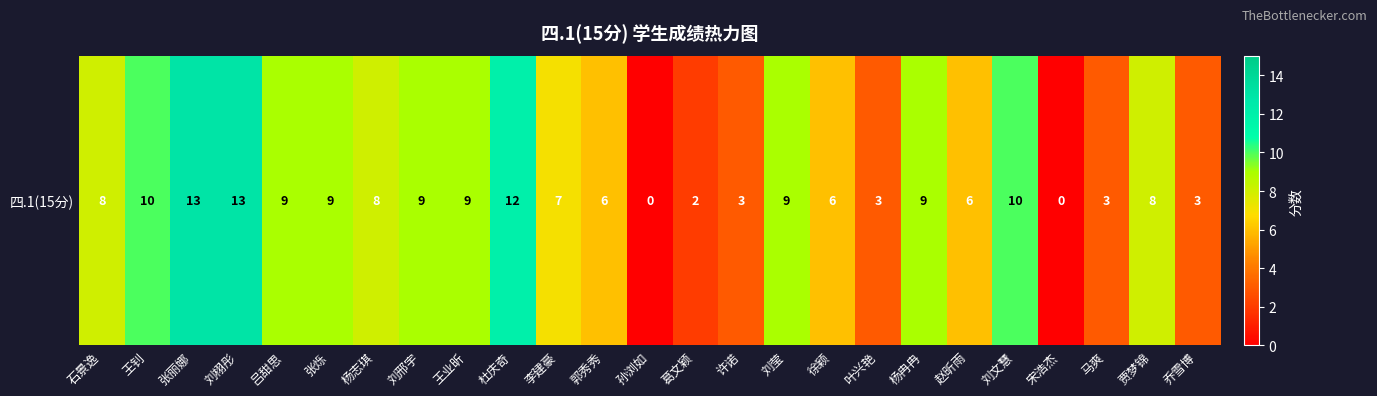

Rank the categories by value from lowest to highest.

孙浏如, 宋浩杰, 葛文颖, 许诺, 叶兴艳, 马爽, 乔雪博, 郭秀秀, 徐颖, 赵昕雨, 李建豪, 石景逸, 杨志琪, 贾梦锦, 吕甜思, 张烁, 刘邢宇, 王业昕, 刘莹, 杨冉冉, 王钊, 刘文慧, 杜庆奇, 张丽娜, 刘栩彤